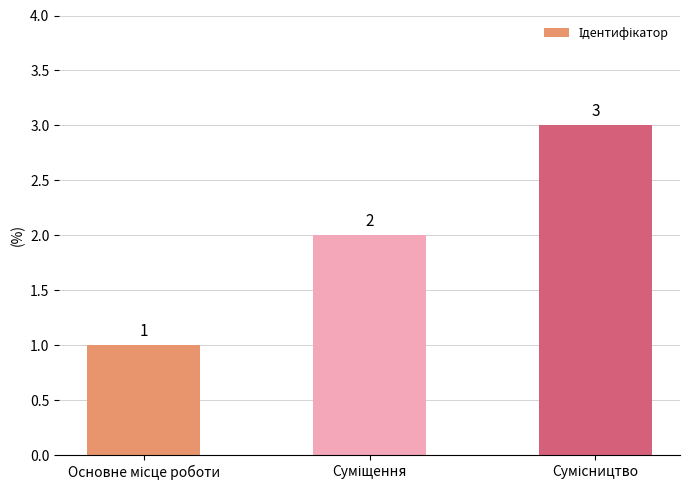

What is the value of the 2nd bar from the left?

2